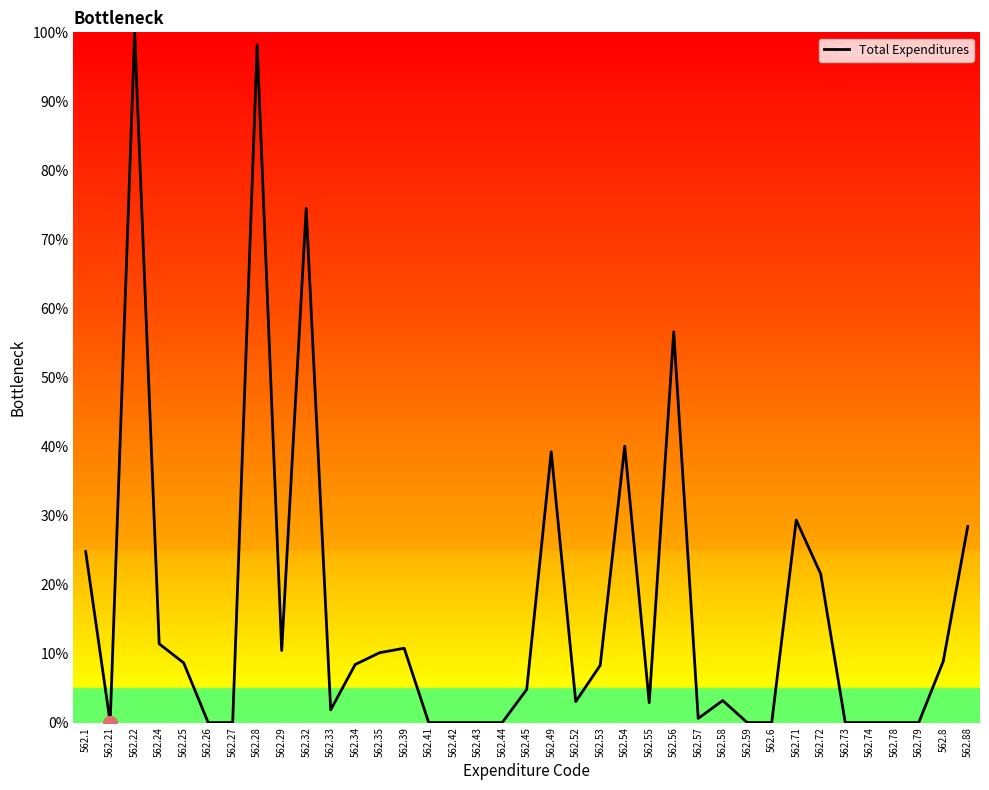

The value at 562.52 is 3.0. True or false?

True